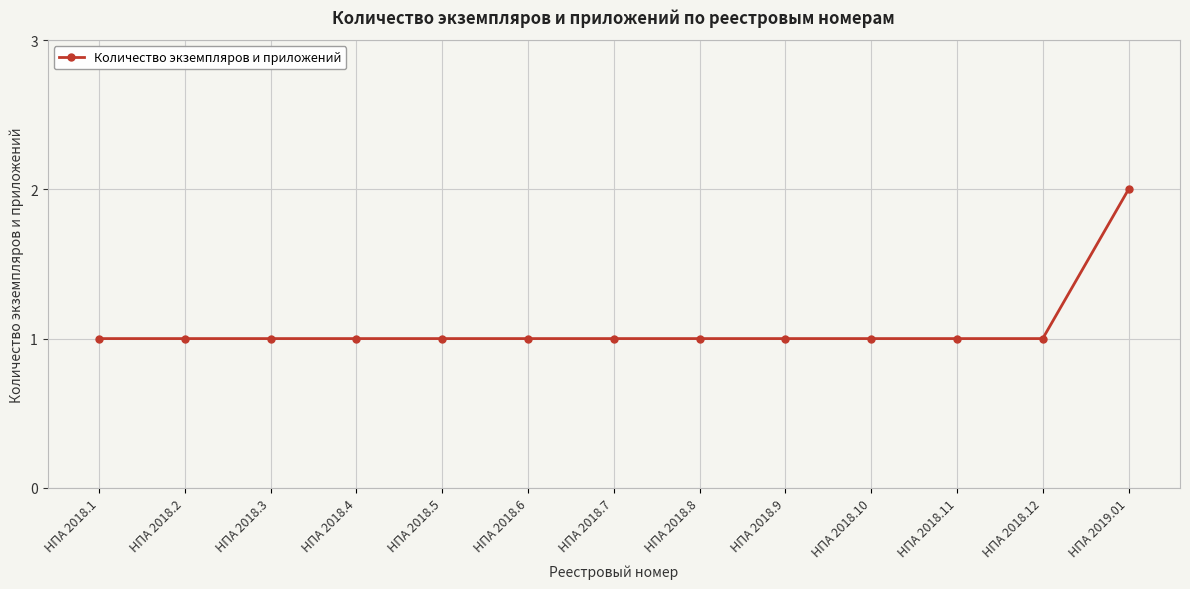

Which category has the highest value across all series?

НПА 2019.01